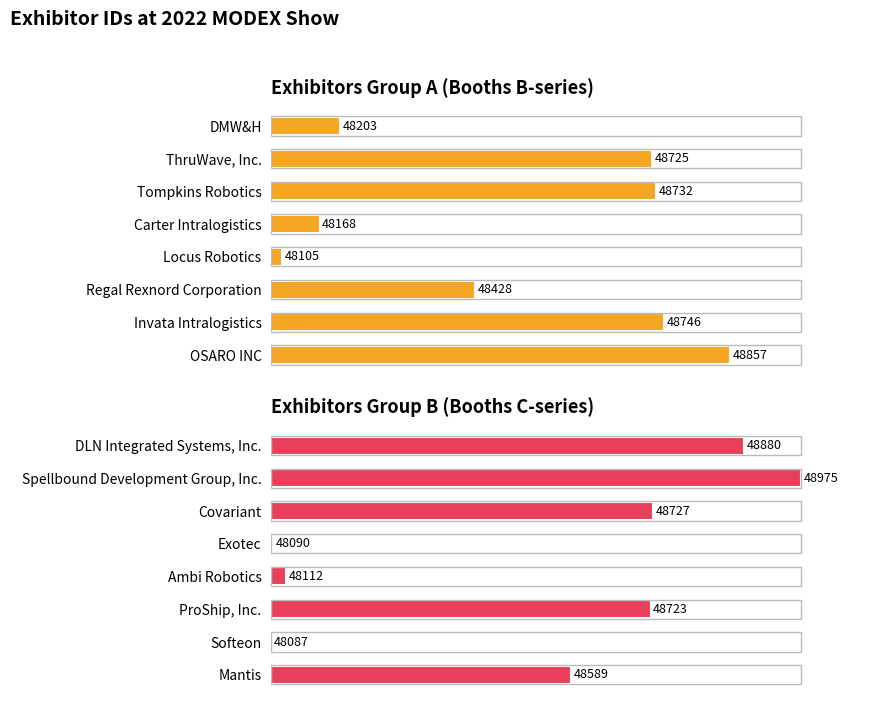

Read the Exhibitors Group B (Booths C-series) value at ProShip, Inc..

71.6